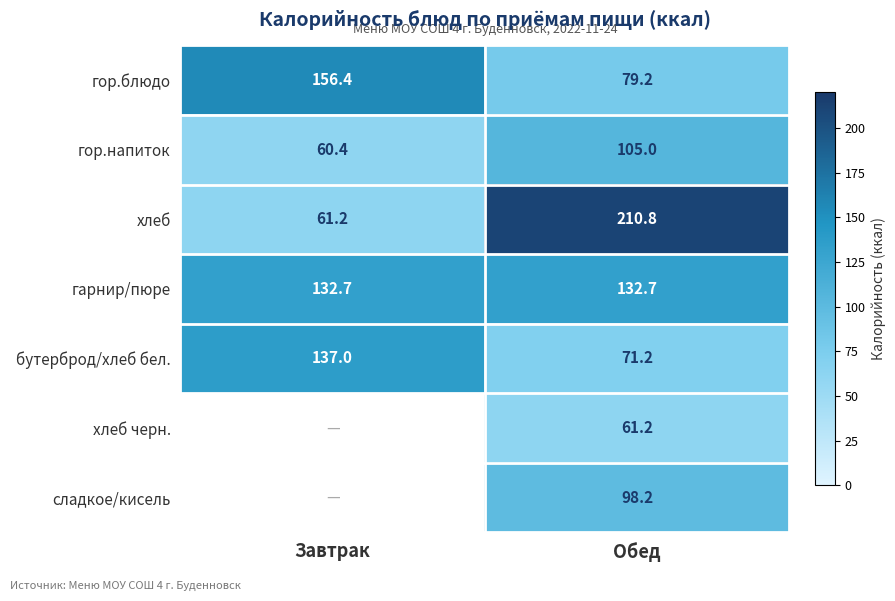

How many data points does each series have?

2